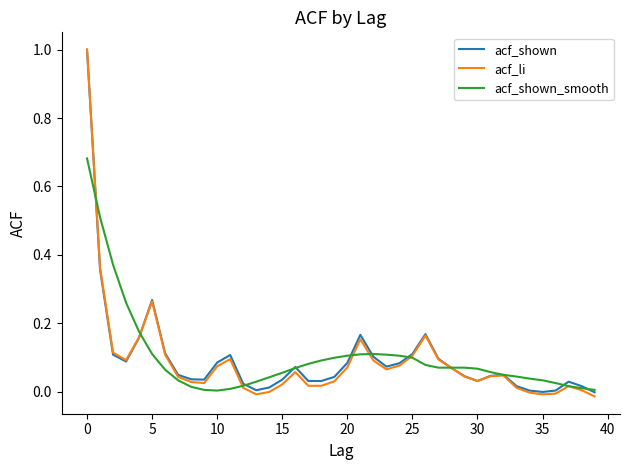

What is the maximum value for acf_li?

1.0